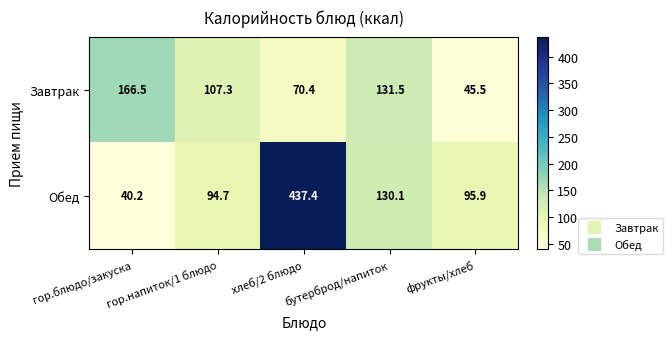

What is the spread (max minus min) of values at гор.блюдо/закуска?

126.3